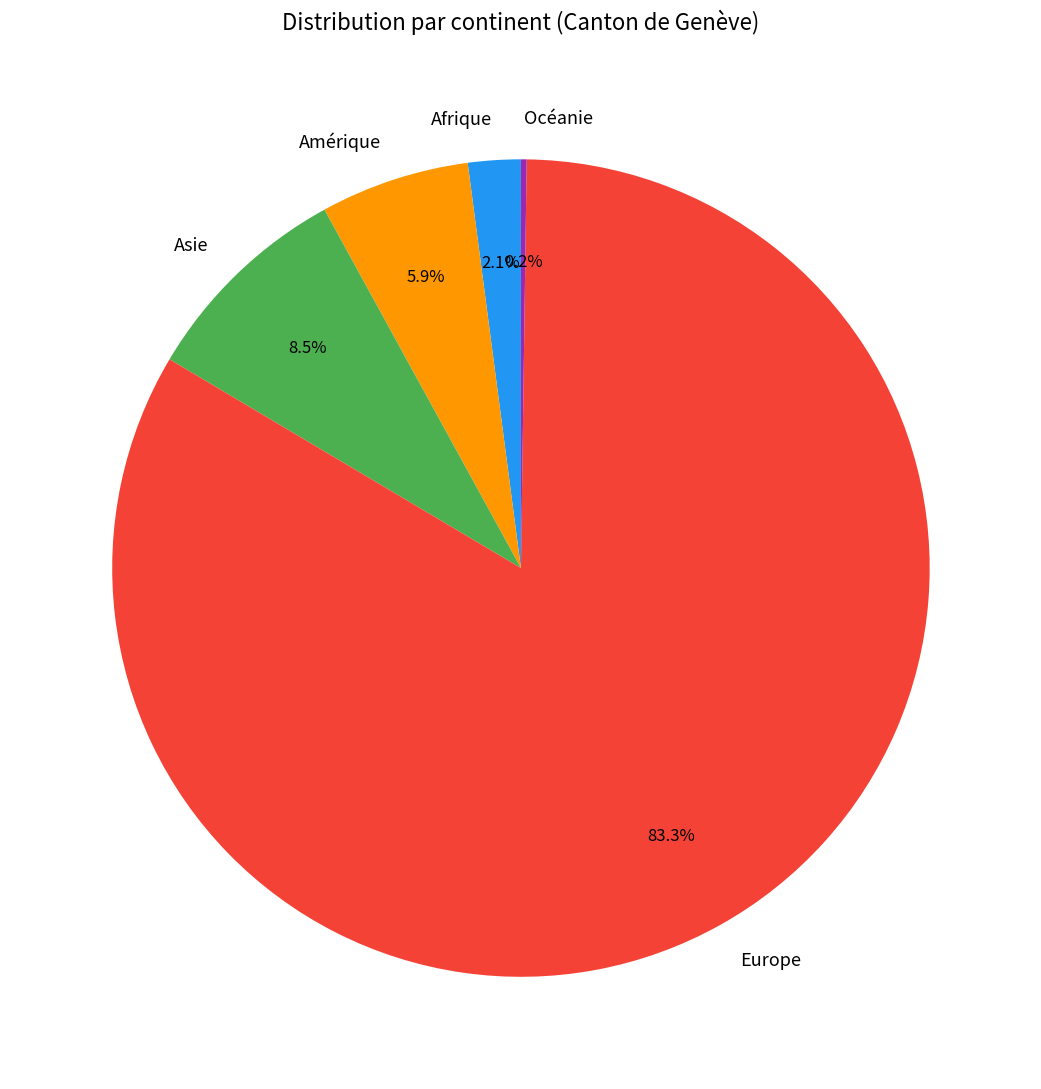

The Europe slice represents 74% of the pie. True or false?

False